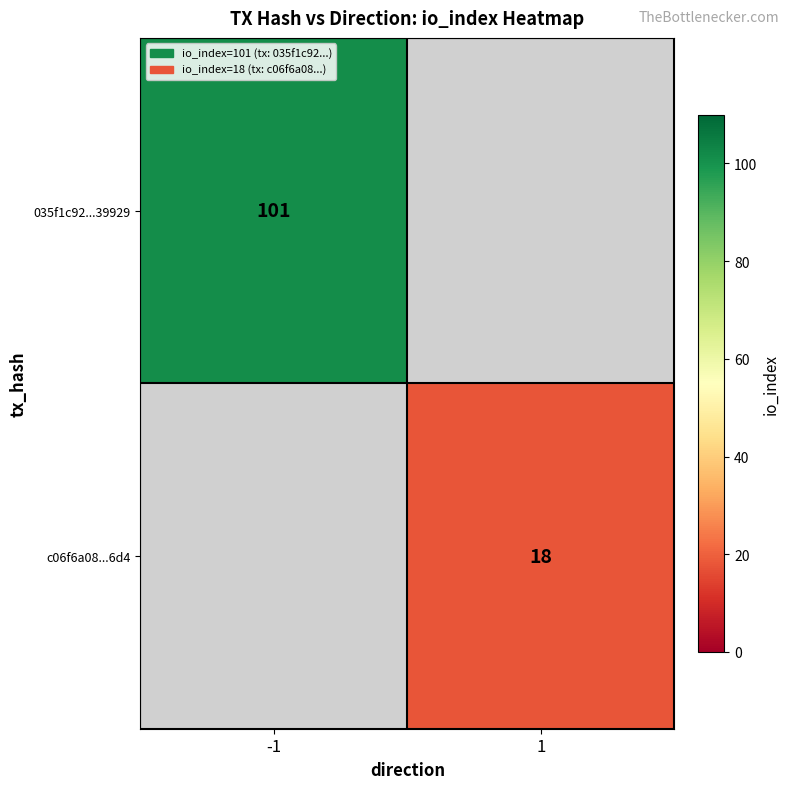

The 035f1c92...39929 series shows 101 at -1. True or false?

True